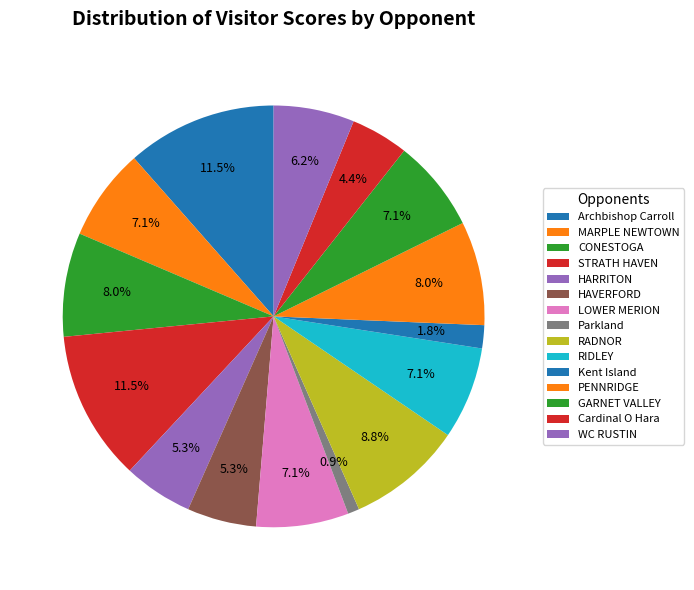

Count the number of slices in the pie.

15